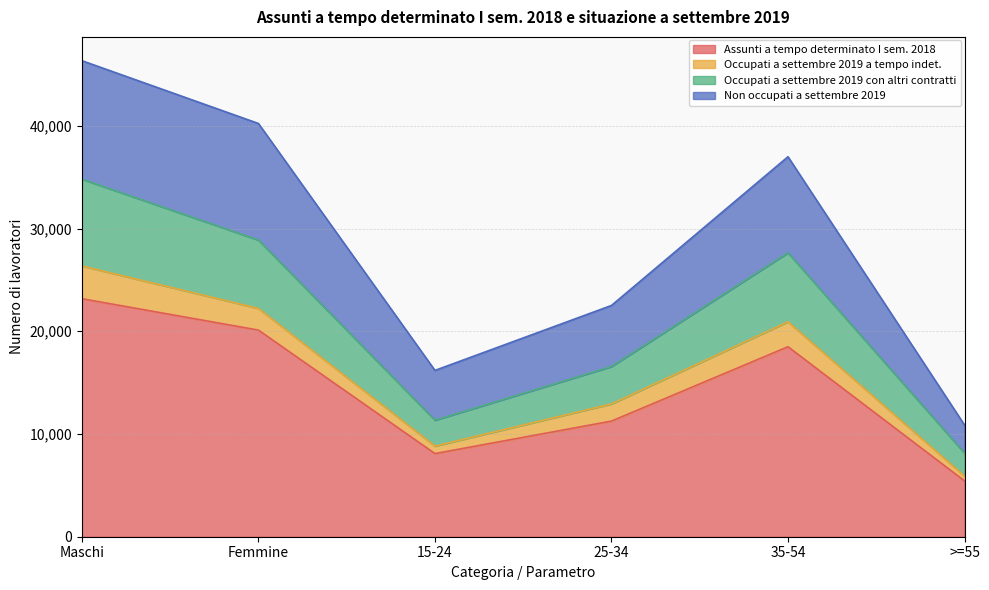

True or false: Occupati a settembre 2019 con altri contratti and Non occupati a settembre 2019 intersect in this chart.

False